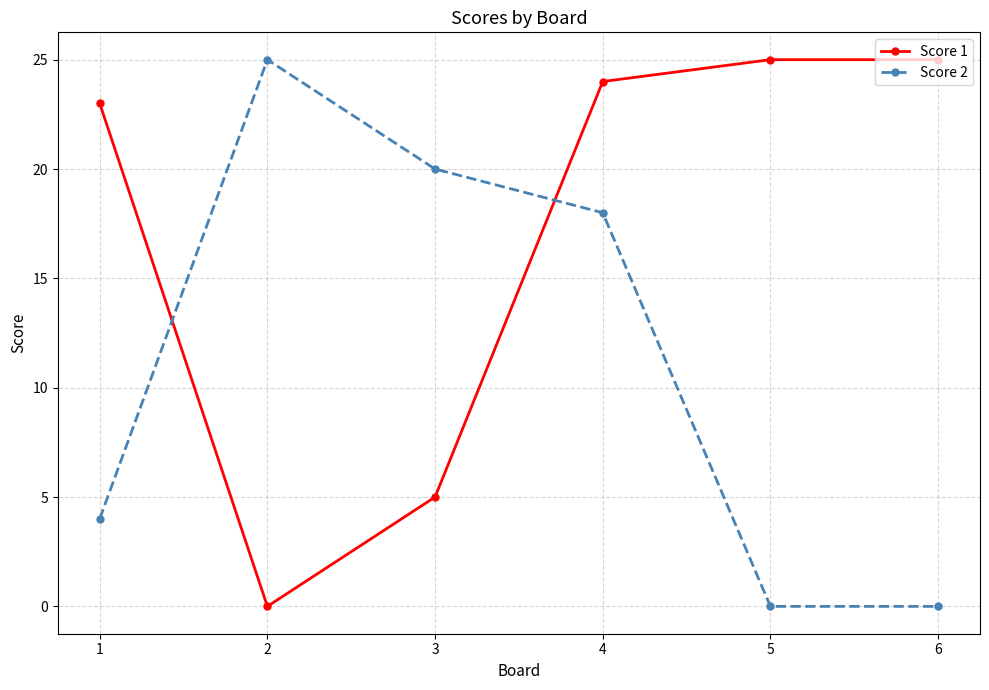

Which series has the largest total across all categories?

Score 1